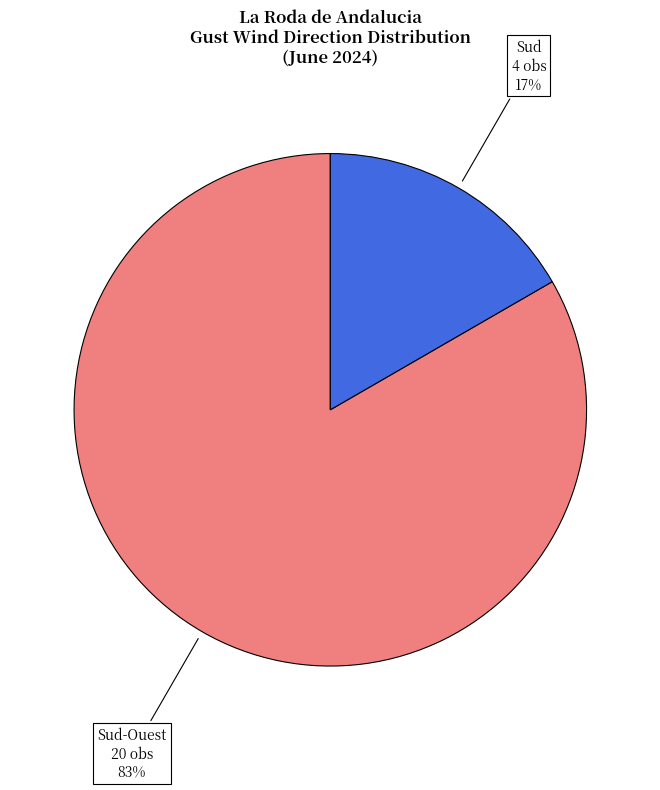

Is the sum of Sud-Ouest and Sud greater than half?

Yes